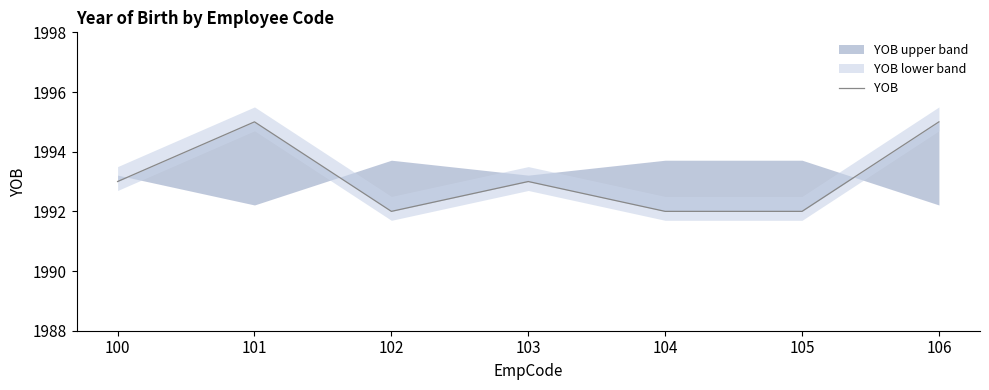

What is the change in value from 100 to 101?

+2